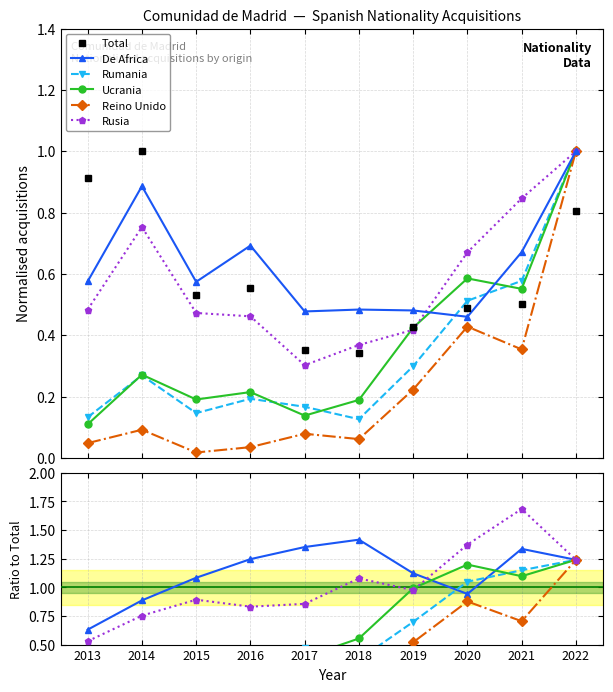

The De Africa series shows 1.2 at 2016. True or false?

True